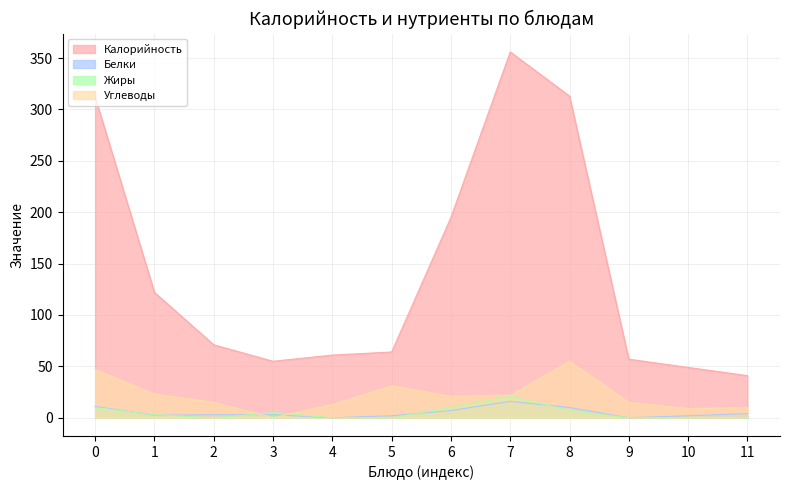

Which series has the widest spread of values?

Калорийность